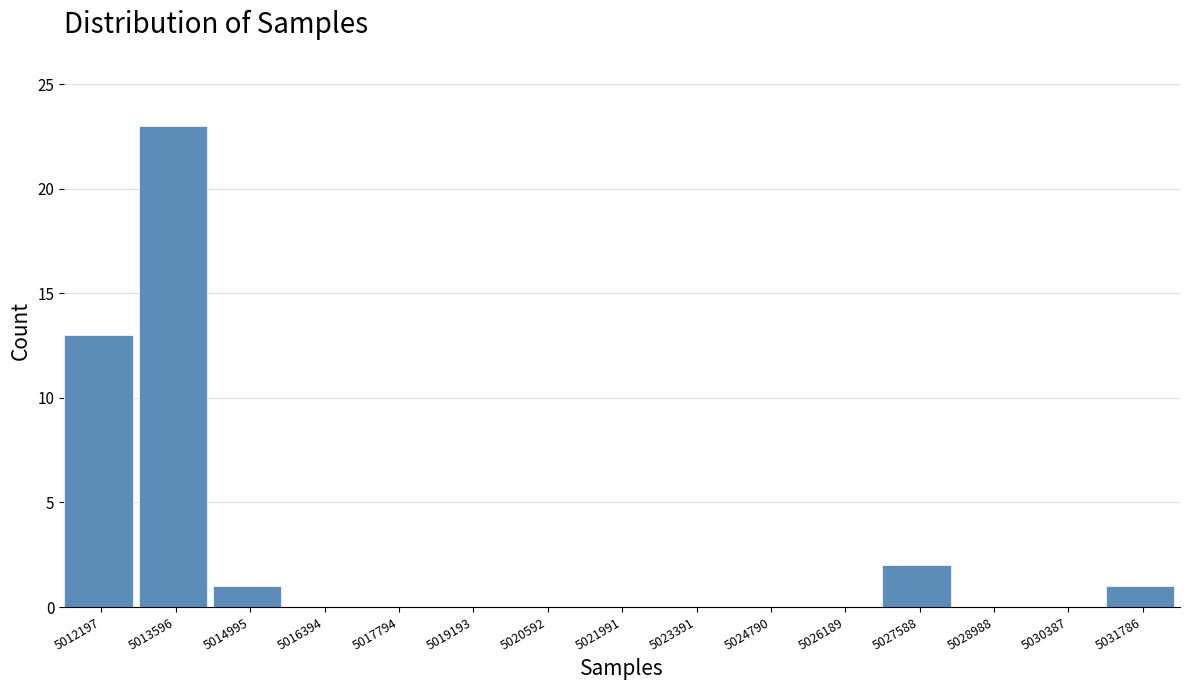

Reading left to right, what are all the values shown in this chart?

5012197=13	5013596=23	5014995=1	5016394=0	5017794=0	5019193=0	5020592=0	5021991=0	5023391=0	5024790=0	5026189=0	5027588=2	5028988=0	5030387=0	5031786=1